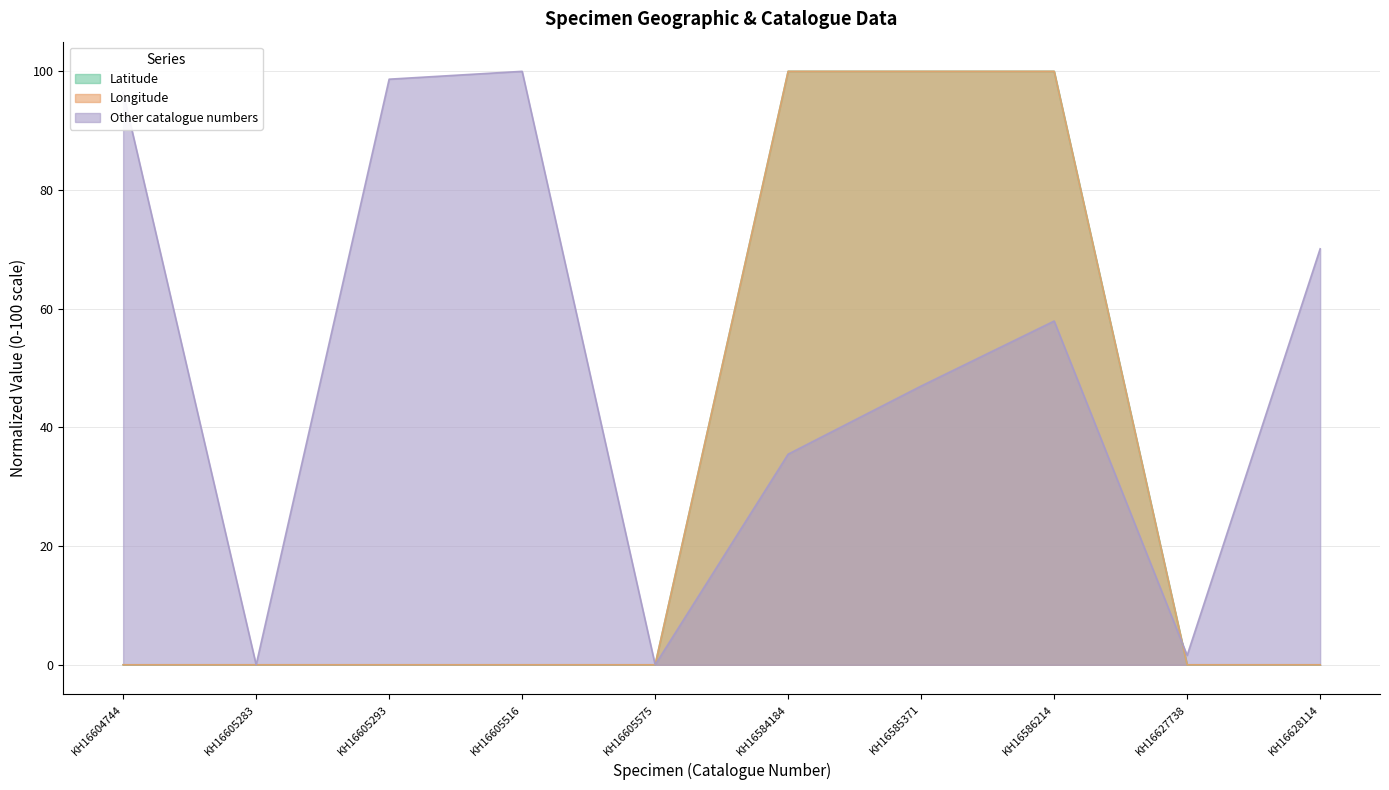

What is the sum of the Other catalogue numbers values at KH16605283 and KH16605516?

100.0